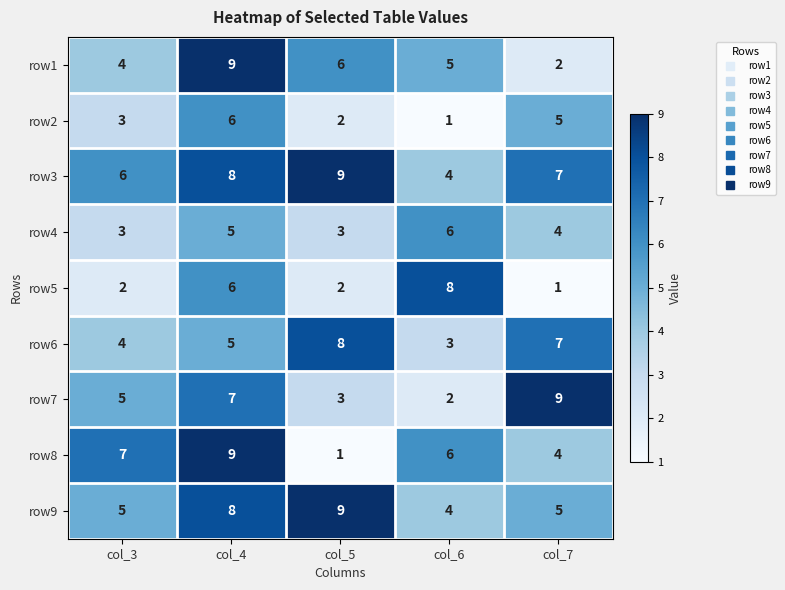

What is the sum of all row8 values?

27